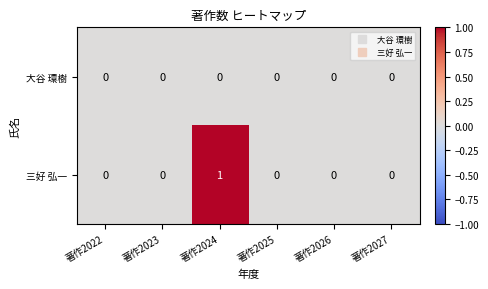

How many 三好 弘一 values are between 0 and 1?

6